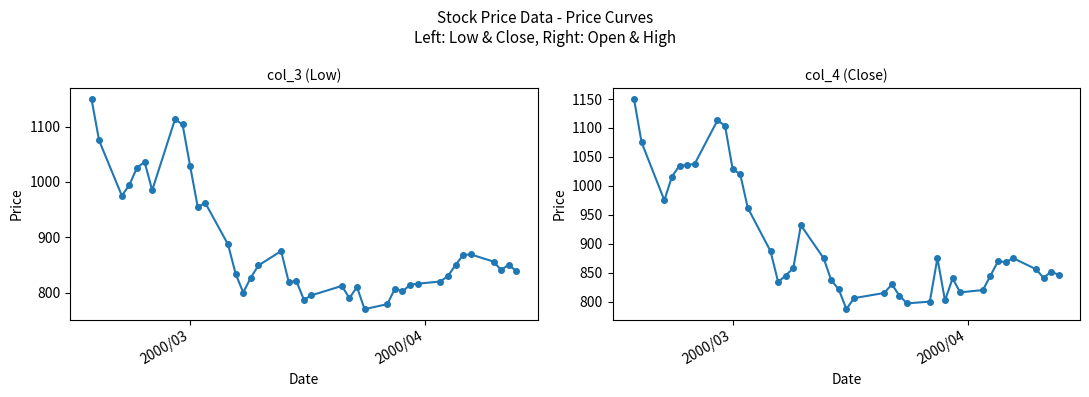

What is the minimum value for col_3?

770